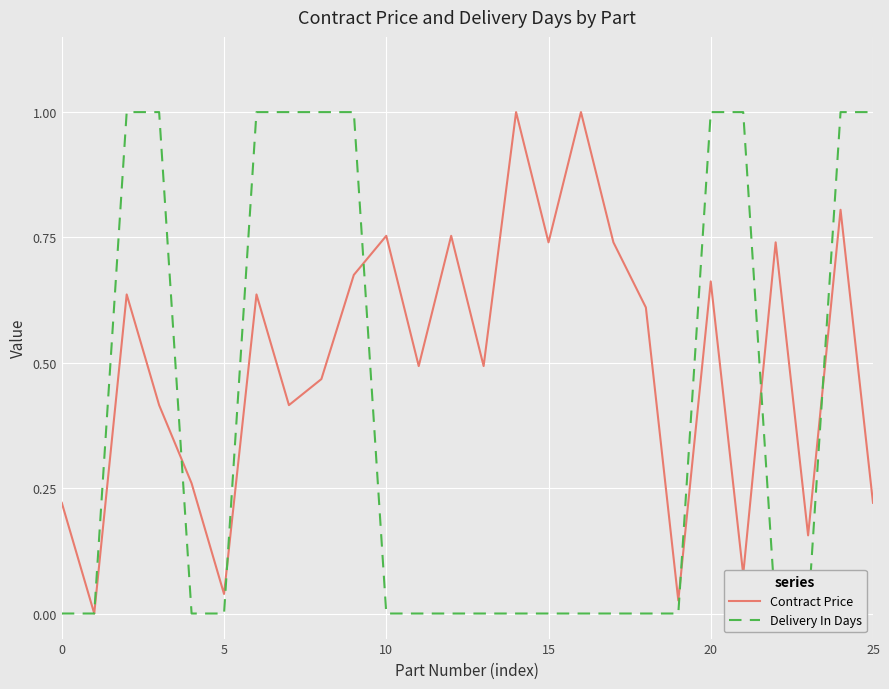

What is the label of the 11th point from the right?

15